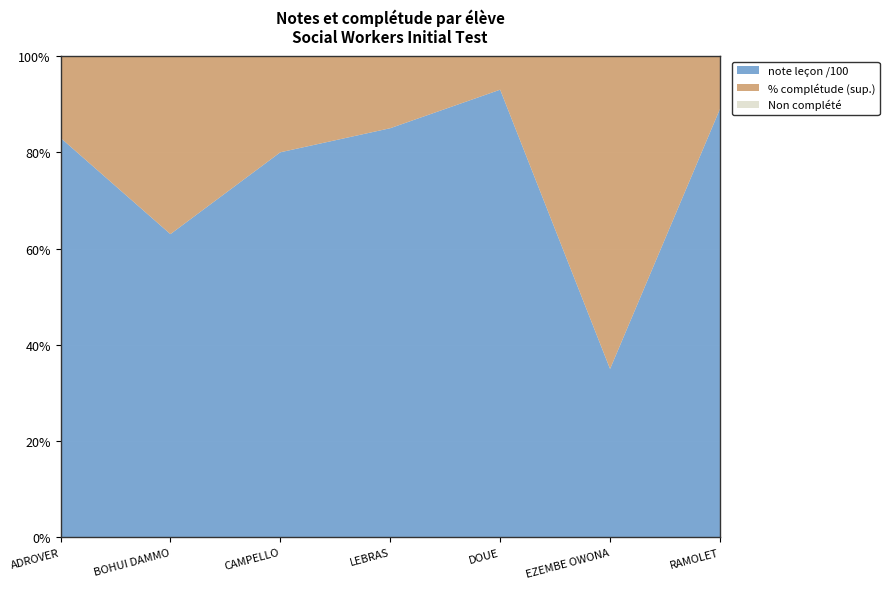

Reading right to left, what are all the values shown in this chart?

note leçon /100: RAMOLET=89	EZEMBE OWONA=35	DOUE=93	LEBRAS=85	CAMPELLO=80	BOHUI DAMMO=63	ADROVER=83
note/100: RAMOLET=89	EZEMBE OWONA=35	DOUE=93	LEBRAS=85	CAMPELLO=80	BOHUI DAMMO=63	ADROVER=83
% complétude: RAMOLET=100	EZEMBE OWONA=100	DOUE=100	LEBRAS=100	CAMPELLO=100	BOHUI DAMMO=100	ADROVER=100